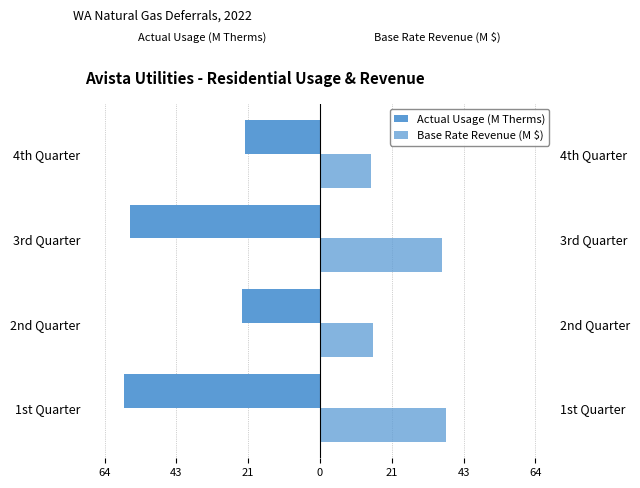

What is the difference between the second highest and second lowest values in the Base Rate Revenue (M $) series?

20.6